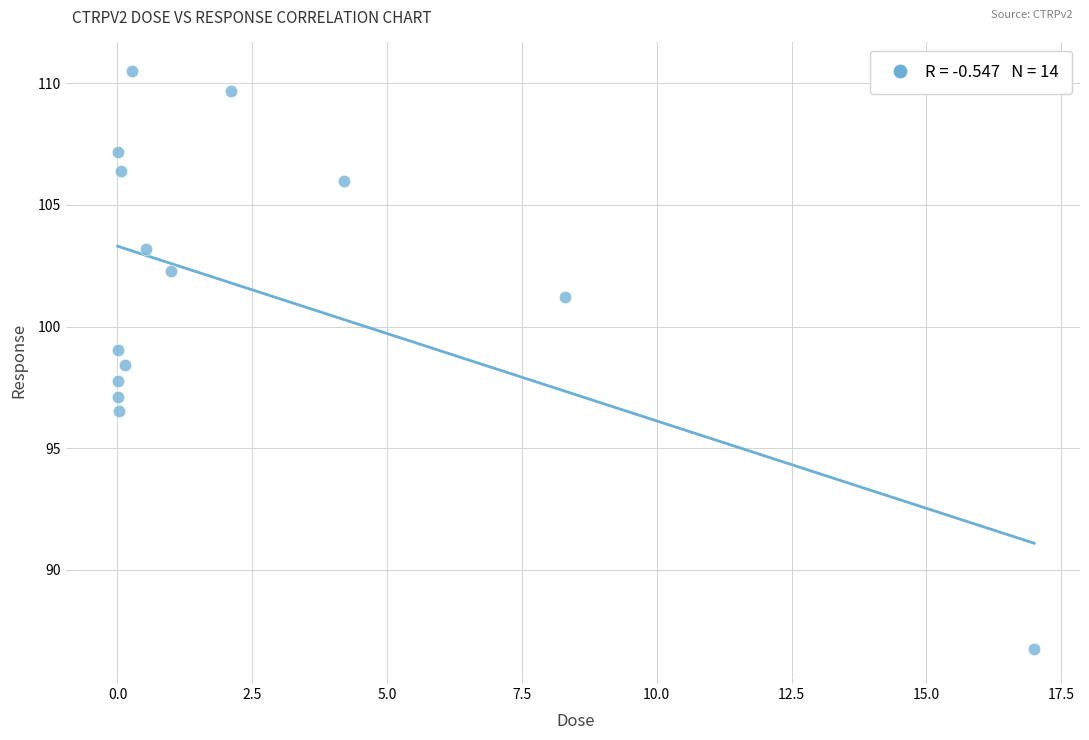

What is the range of X values (max minus min)?

17.0